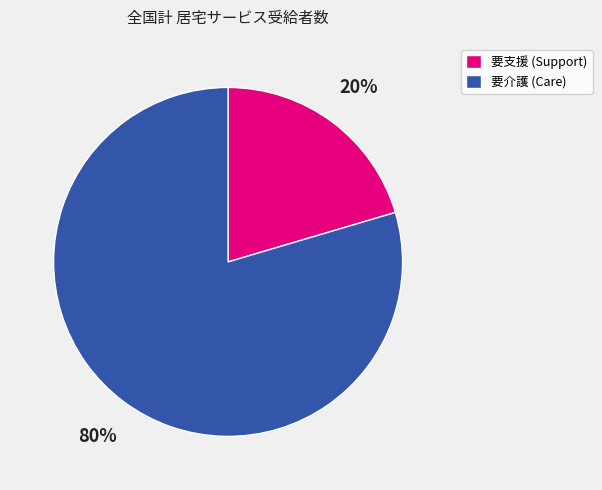

Does 要介護 (Care) account for over 50% of the chart?

Yes